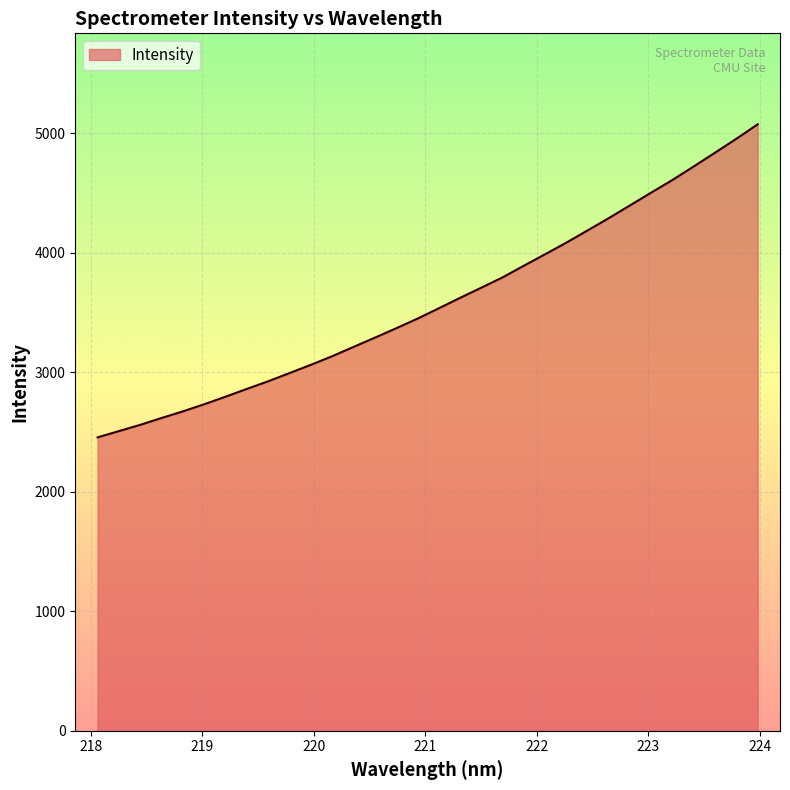

What is the difference between the maximum and minimum values?

2618.8